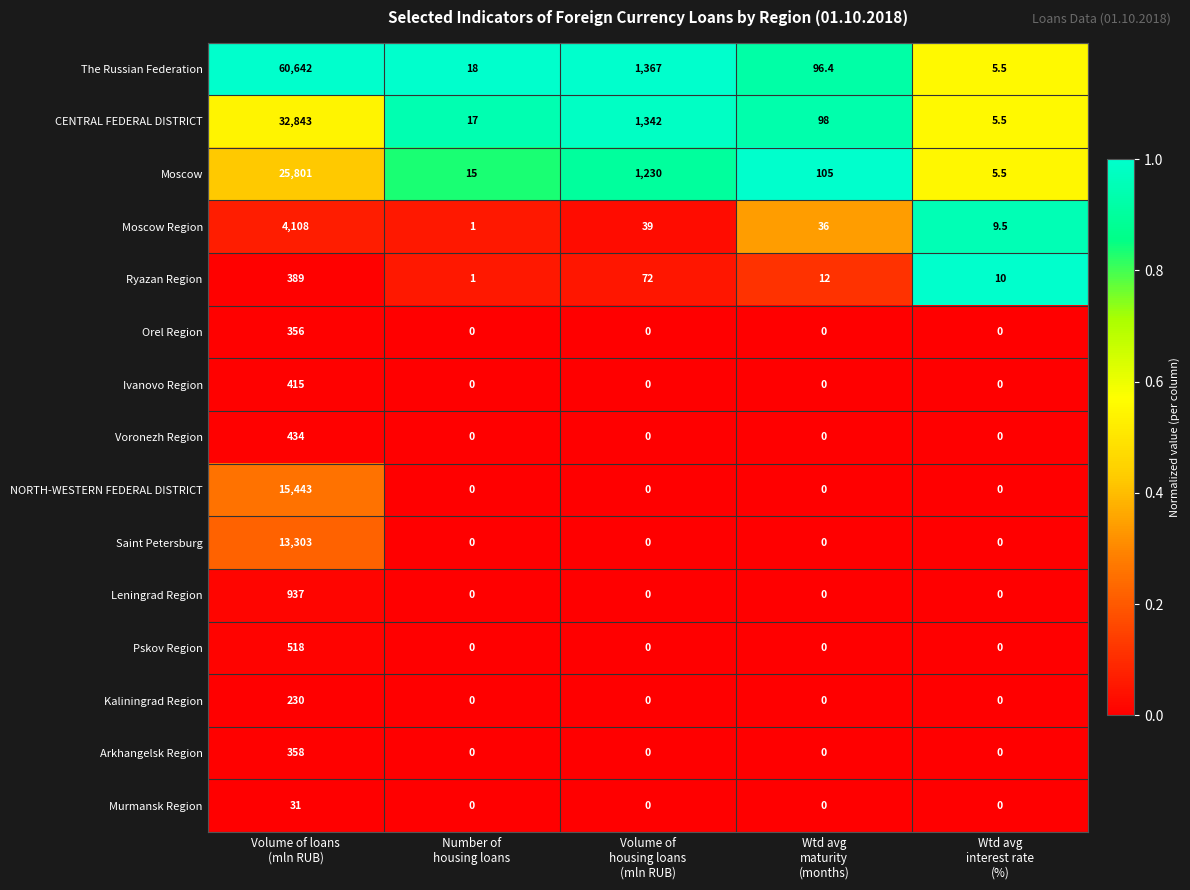

What is the spread (max minus min) of values at Wtd avg
interest rate
(%)?

10.0